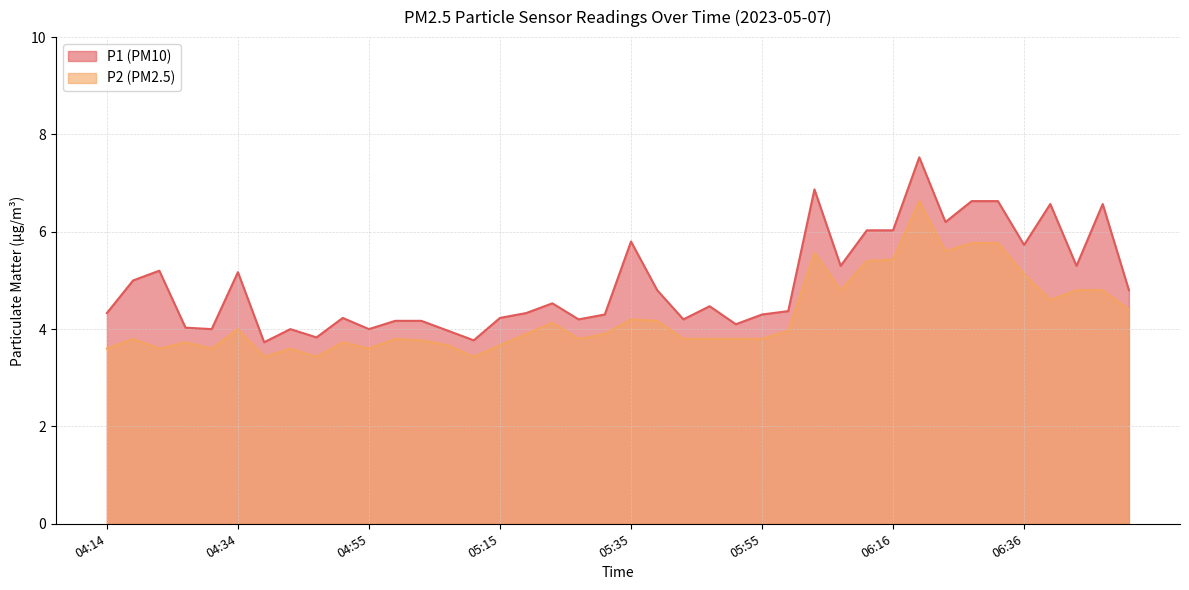

Where is P2 nearest to the value 5?

06:36